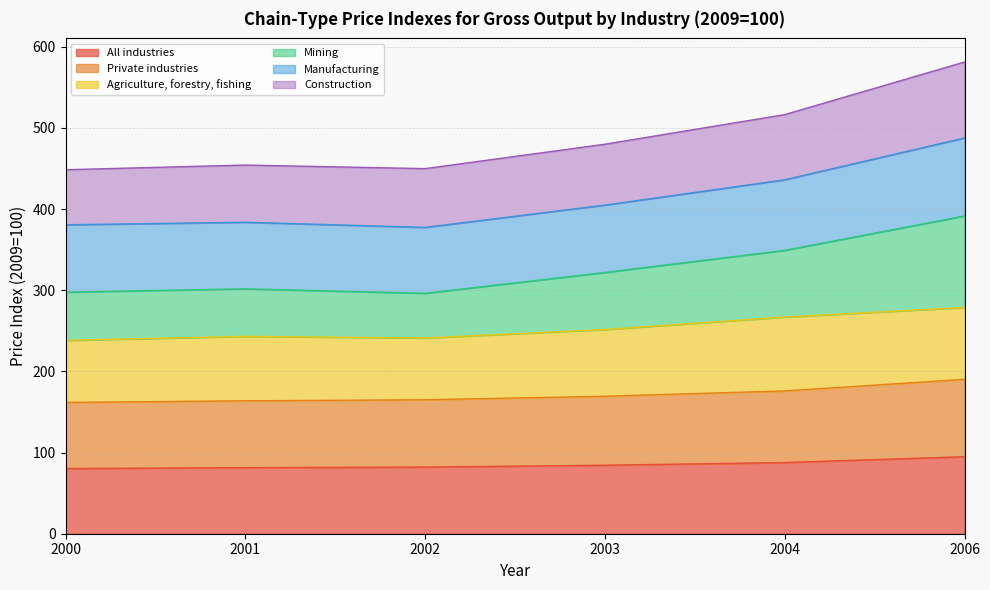

True or false: Construction has a value of 221.0 at 2003.

False